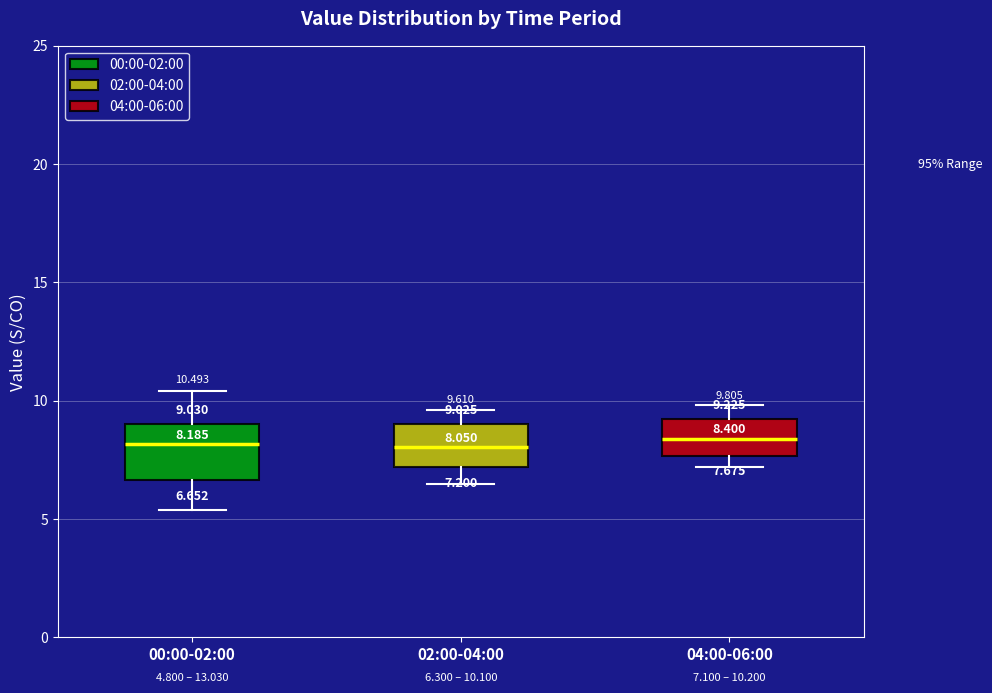

Comparing the boxes themselves (not the whiskers), which one is the tallest?

00:00-02:00